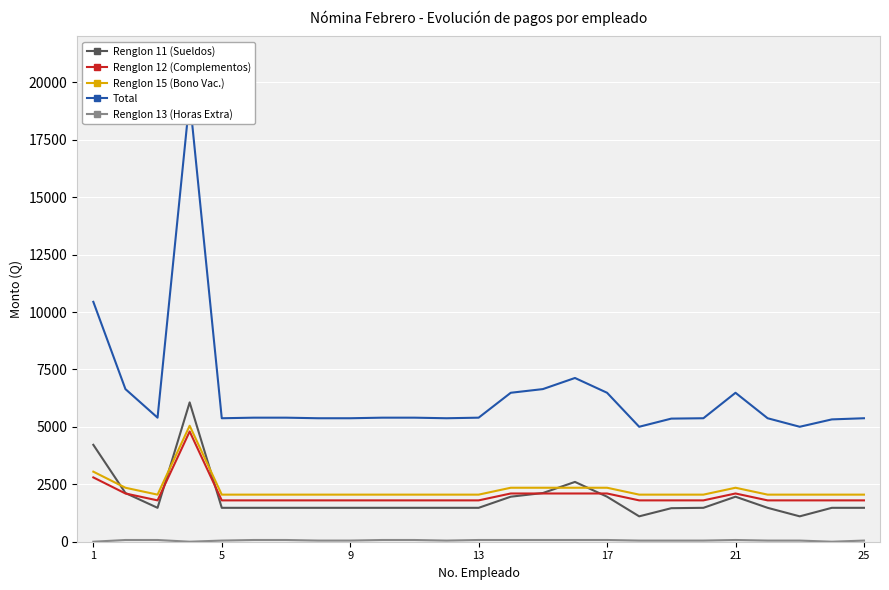

List the series in order of their peak value, highest first.

Total, Renglon 11 (Sueldos), Renglon 15 (Bono Vac.), Renglon 12 (Complementos), Renglon 13 (Horas Extra)